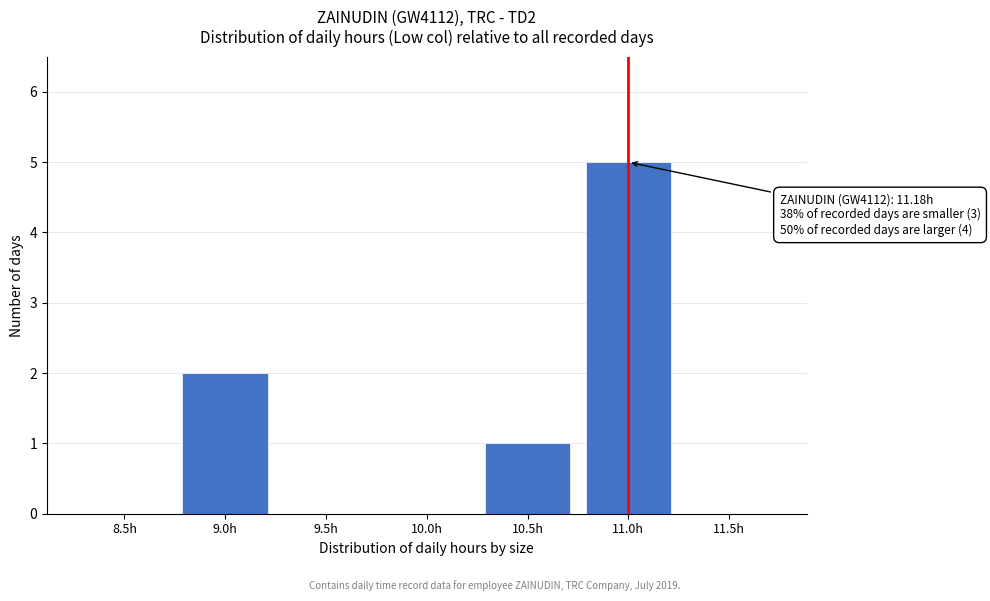

Reading left to right, extract all data points from this chart.

8.5h=0	9.0h=2	9.5h=0	10.0h=0	10.5h=1	11.0h=5	11.5h=0